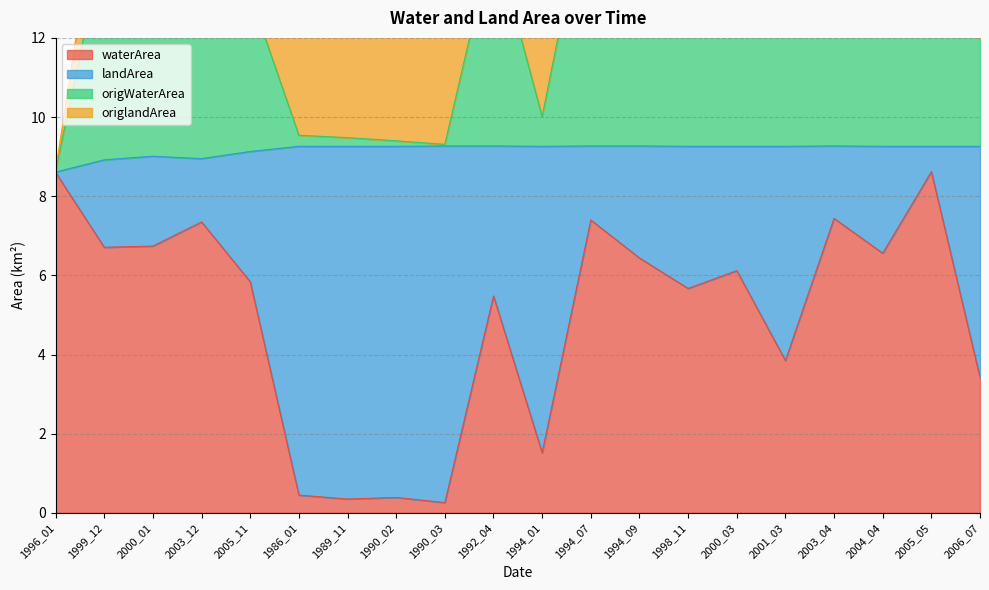

What is the difference between the highest and lowest values at 1999_12?

7.8